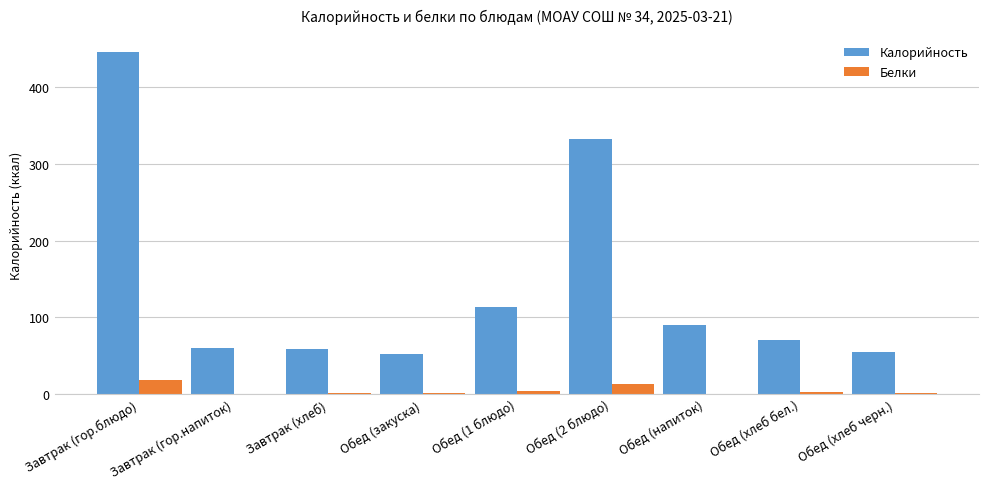

Is the value of Белки at Завтрак (гор.напиток) greater than the value of Калорийность at Обед (1 блюдо)?

No